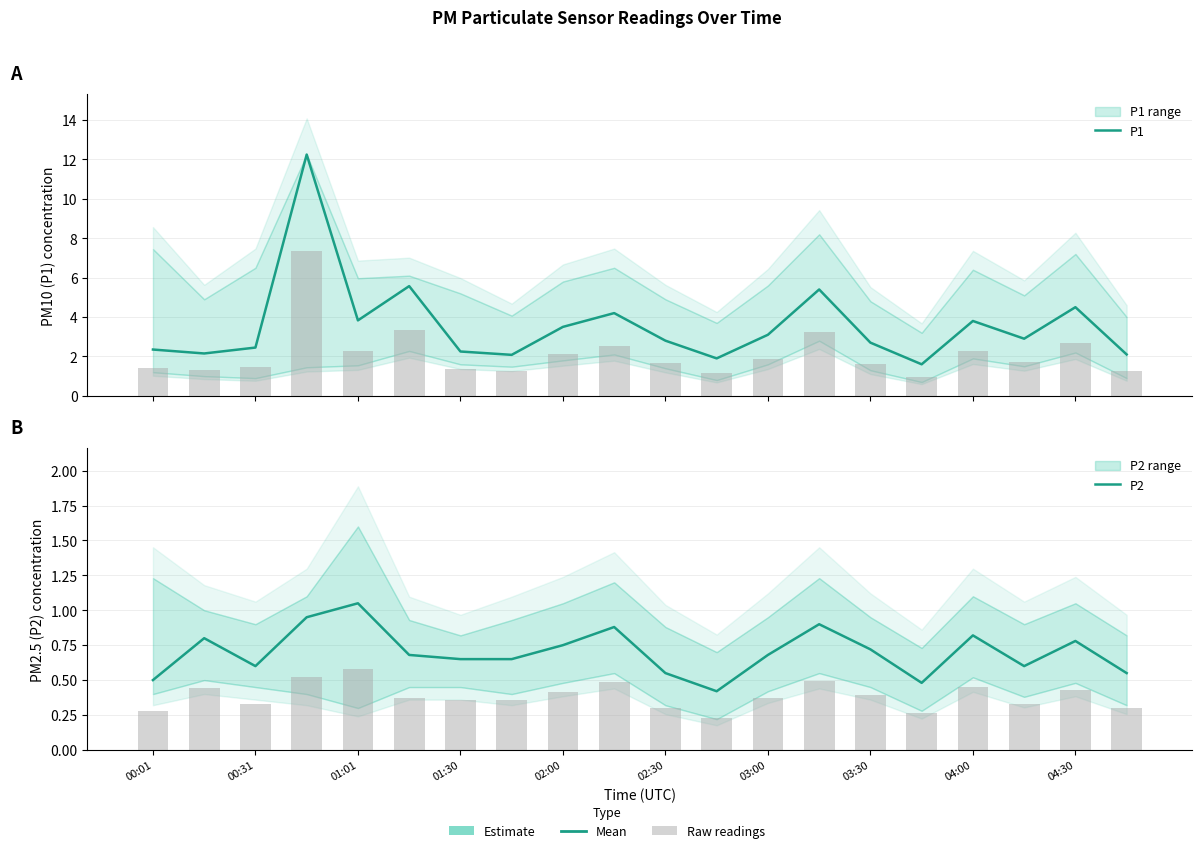

What is the label of the 20th bar from the left?

19